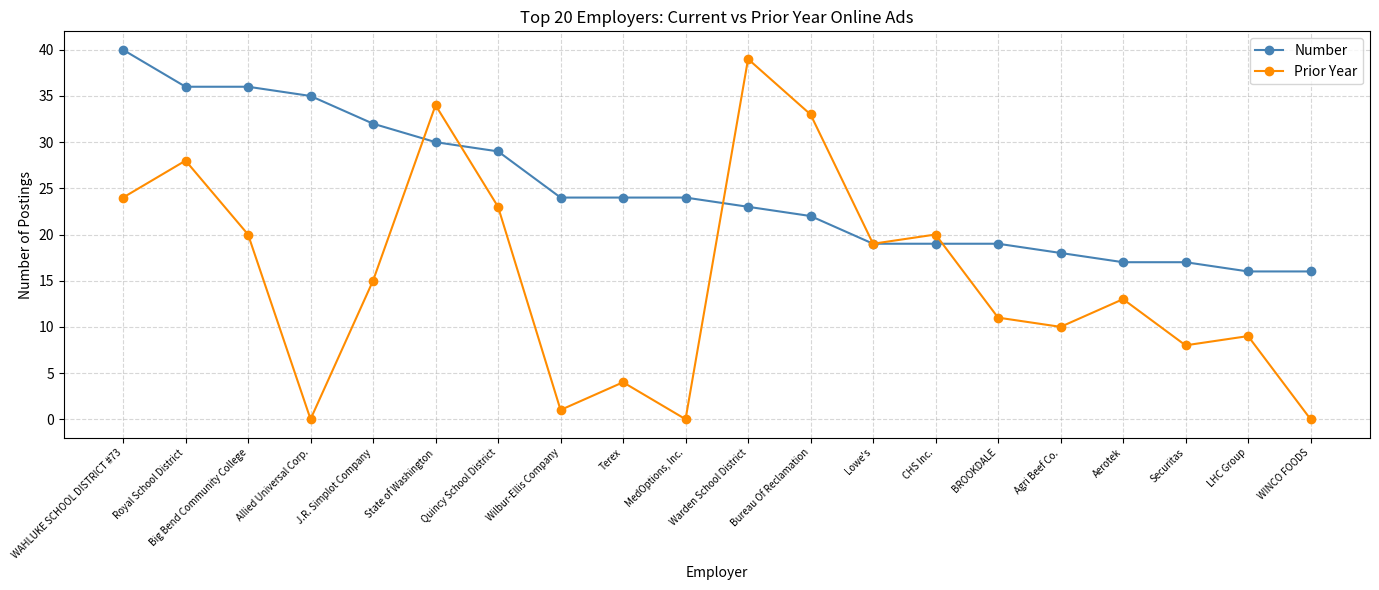

What is the greatest value displayed?

40